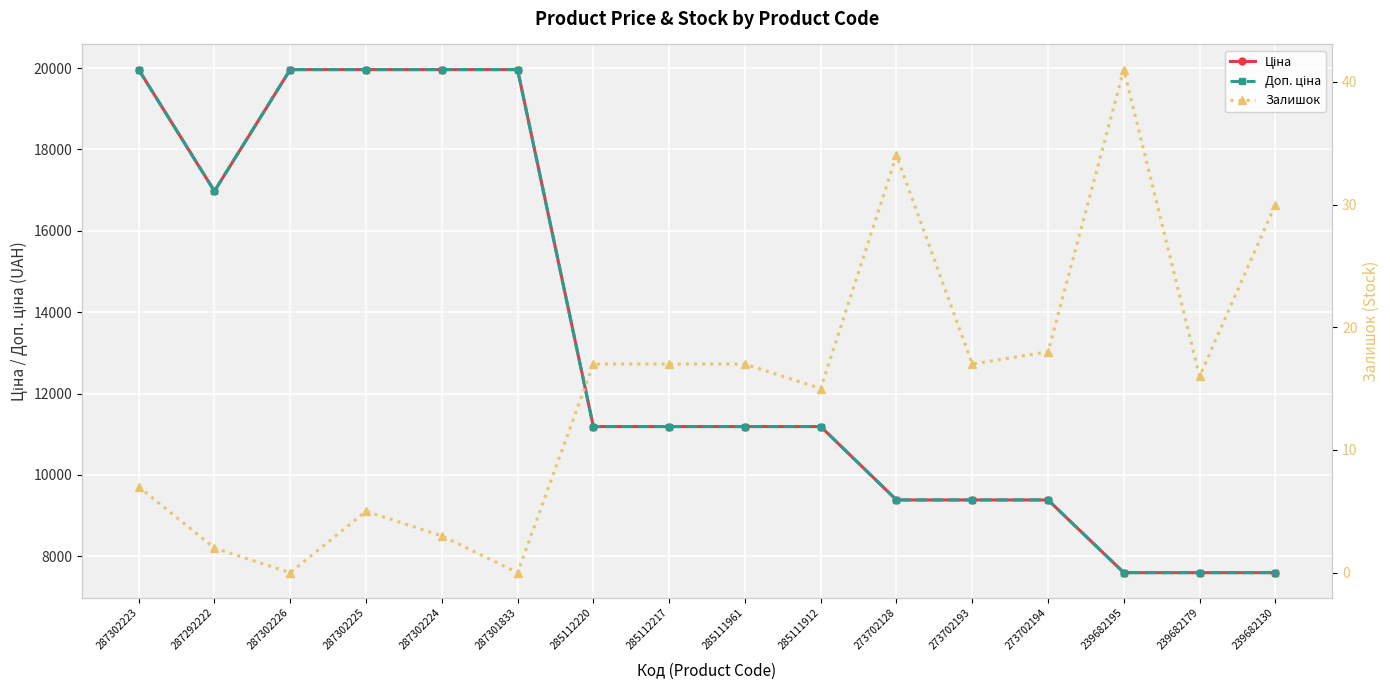

What is the label of the 6th point from the left?

287301833